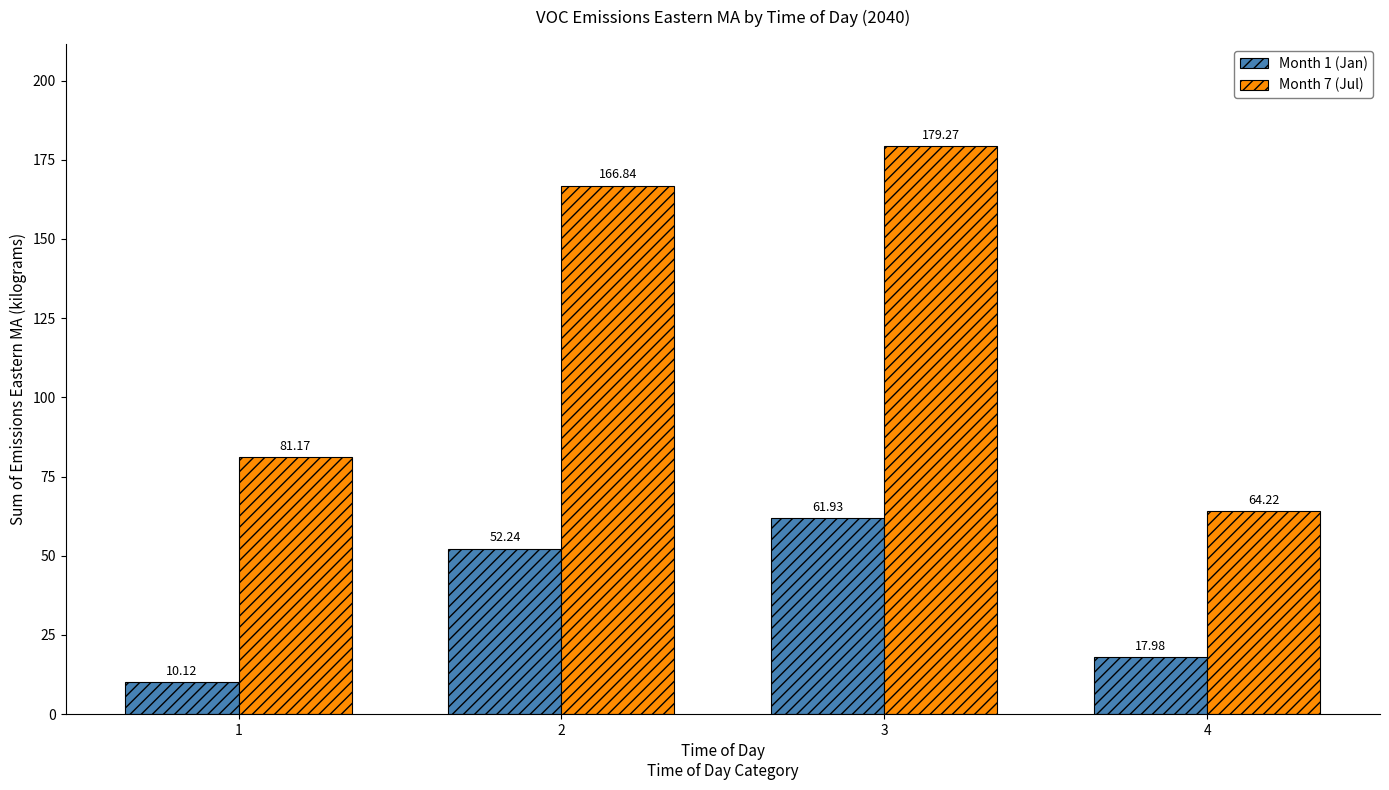

Rank the series at 3 from highest to lowest value.

Month 7 (Jul), Month 1 (Jan)